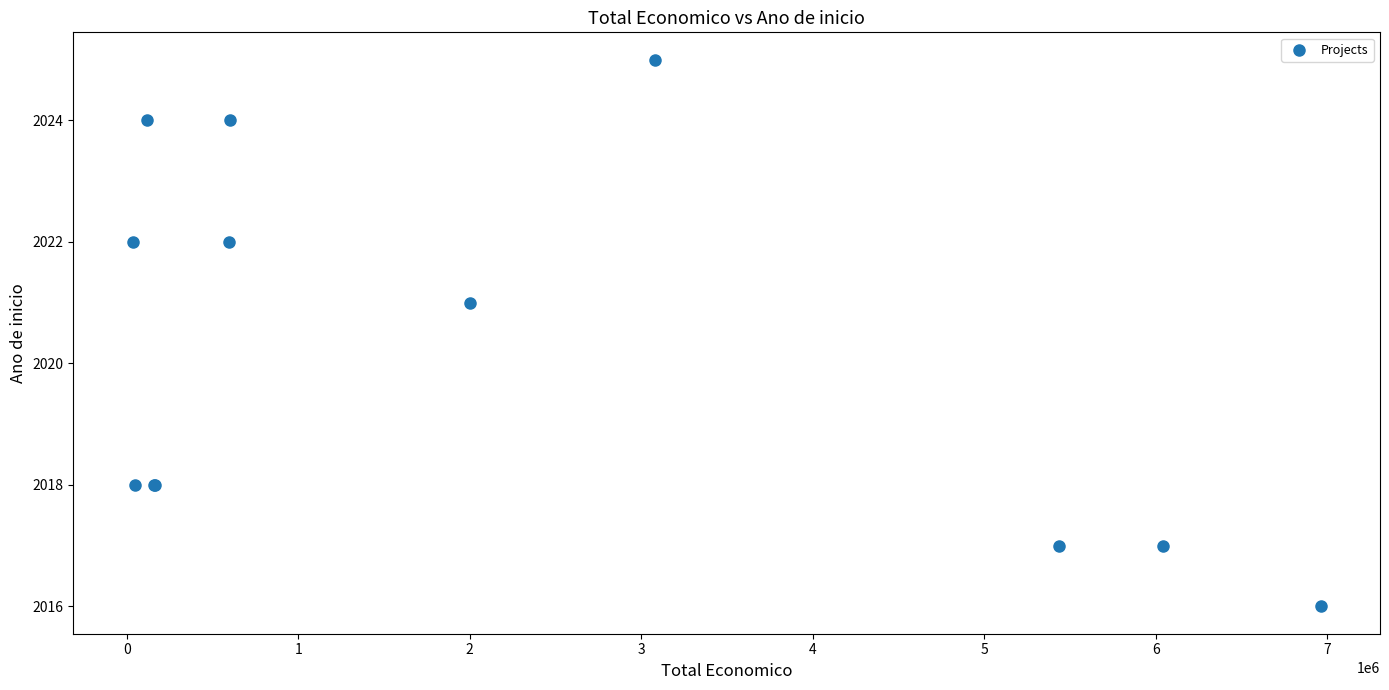

What Y value in the scatter plot is closest to 2020?

2021